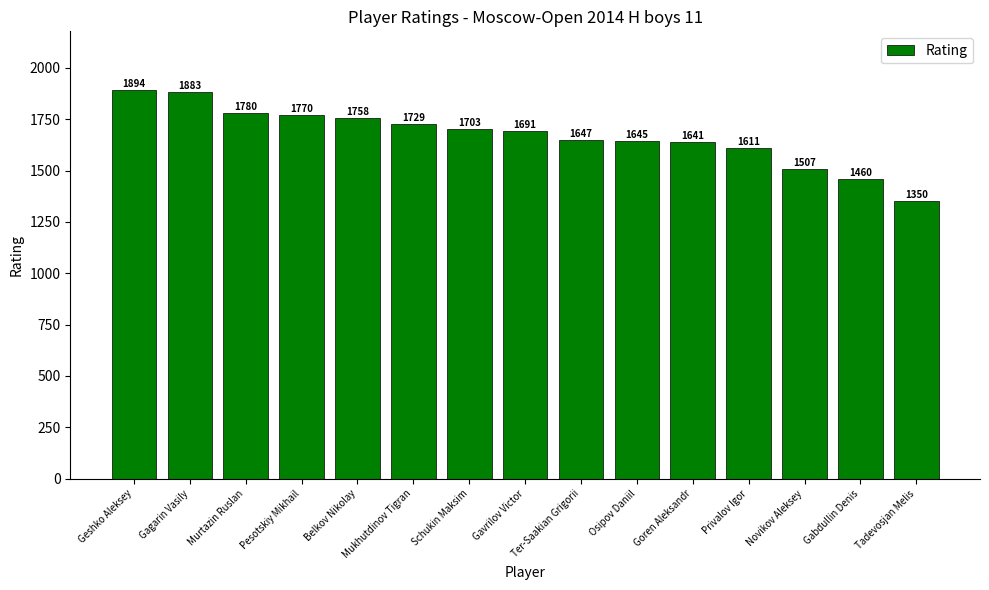

Count the number of categories in the chart.

15